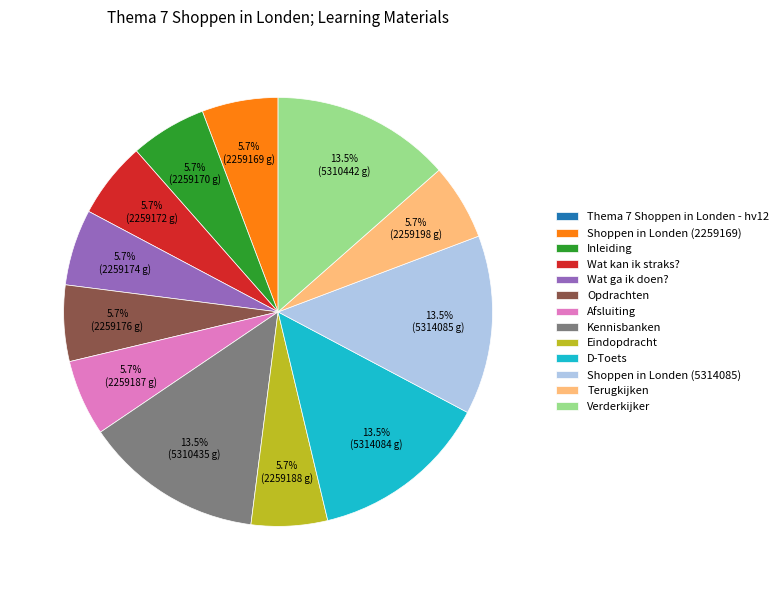

Which has a higher value, Verderkijker or Terugkijken?

Verderkijker